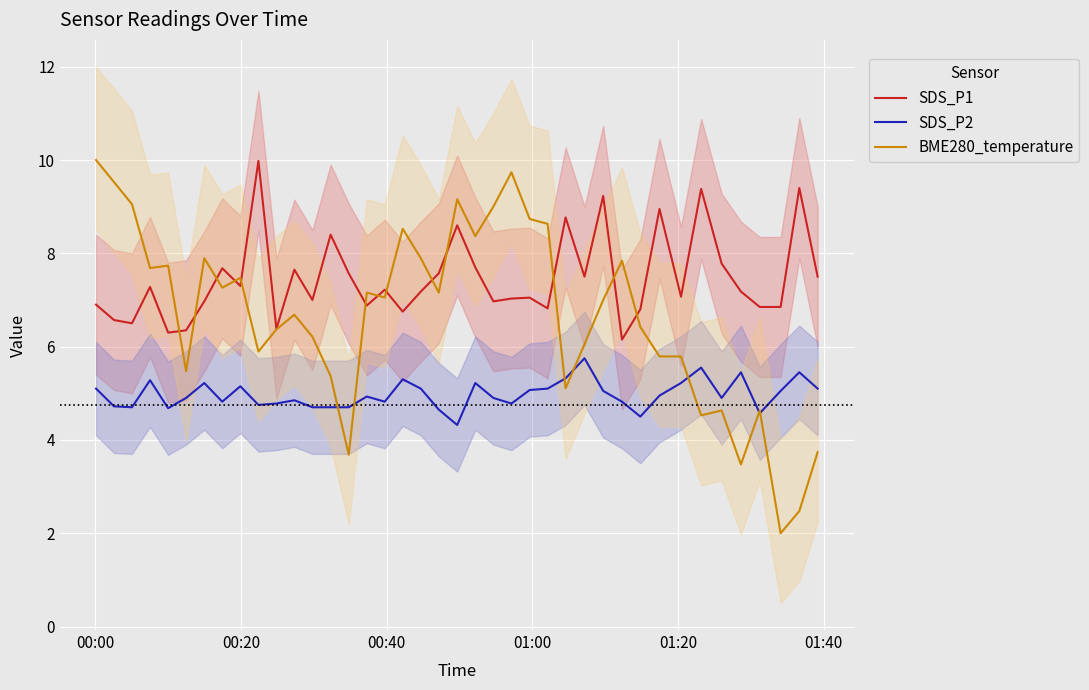

How many times do BME280_temperature and SDS_P2 cross each other?

7